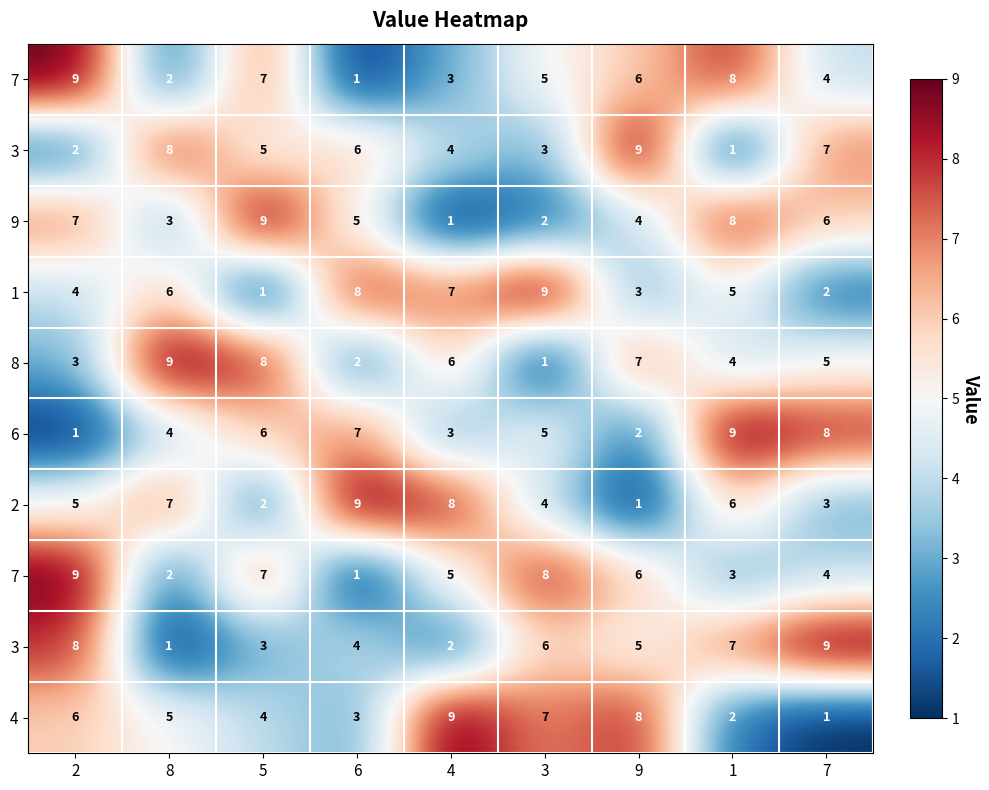

What is the maximum value shown in the chart?

9